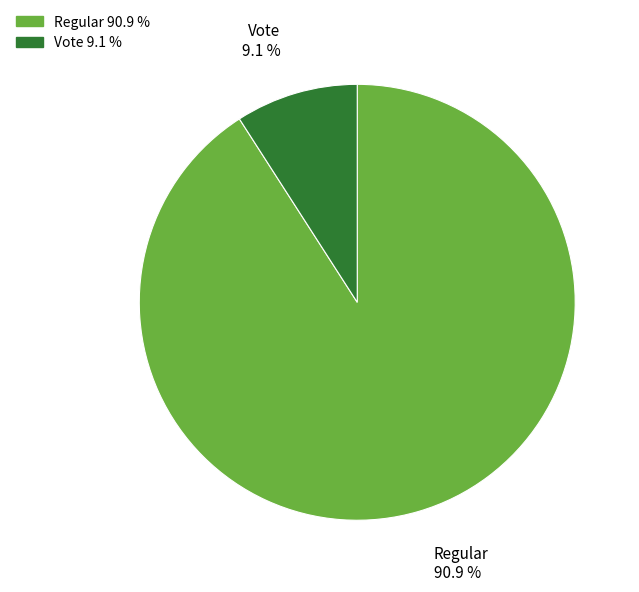

What percentage is the Vote slice, to the nearest percent?

9%